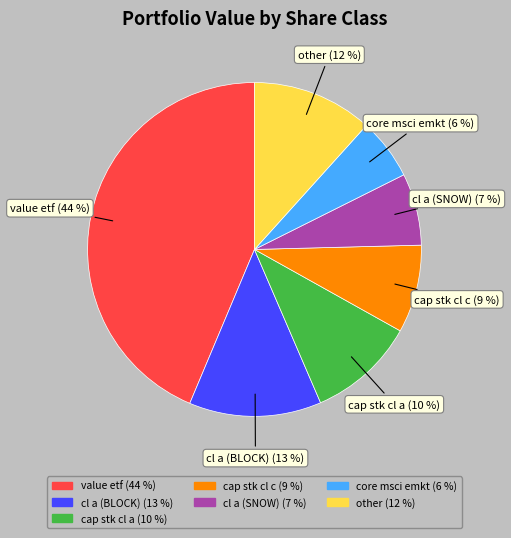

Between core msci emkt and cap stk cl a, which is larger?

cap stk cl a